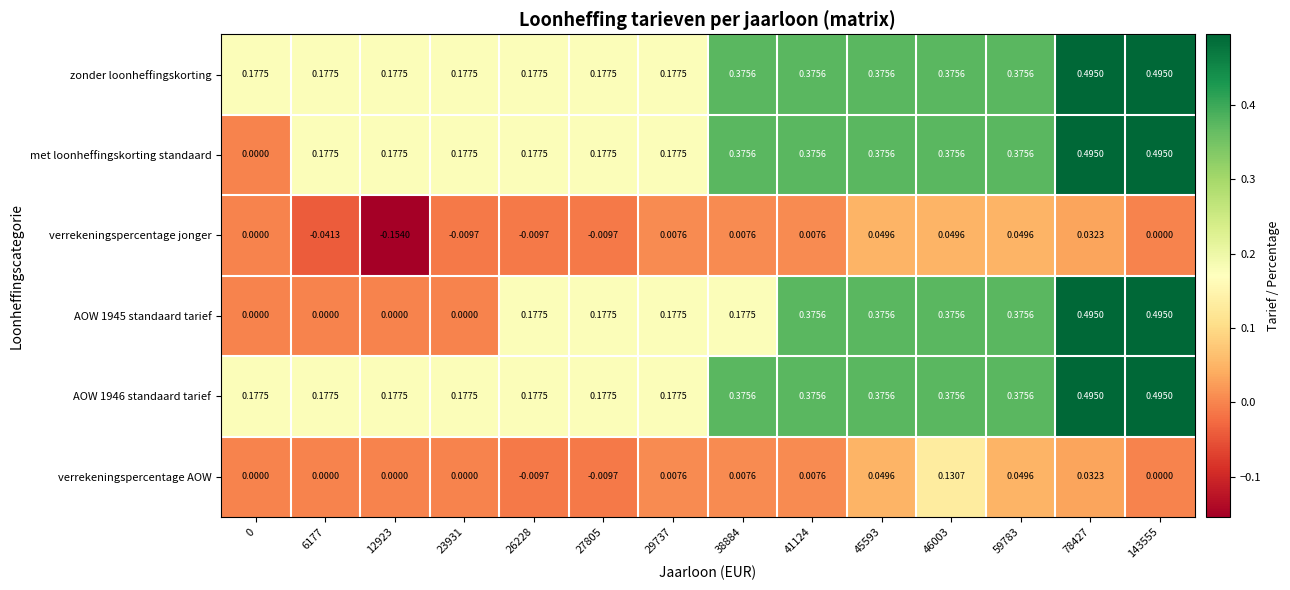

Is the value of AOW 1946 standaard tarief at 0 greater than the value of met loonheffingskorting standaard at 41124?

No